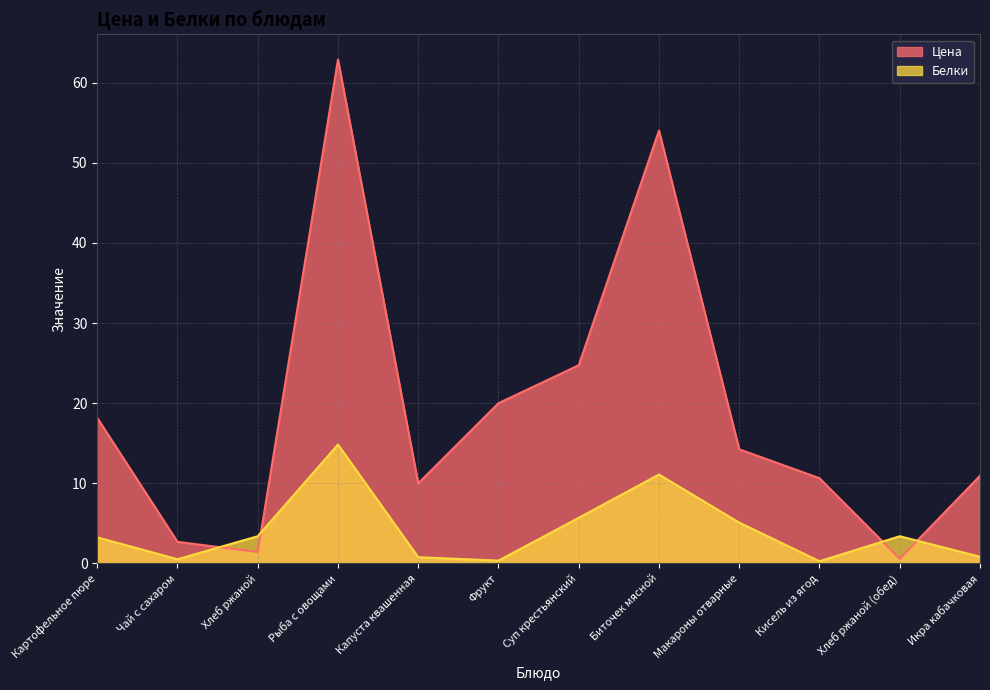

Rank the series by their maximum value, from highest to lowest.

Цена, Белки